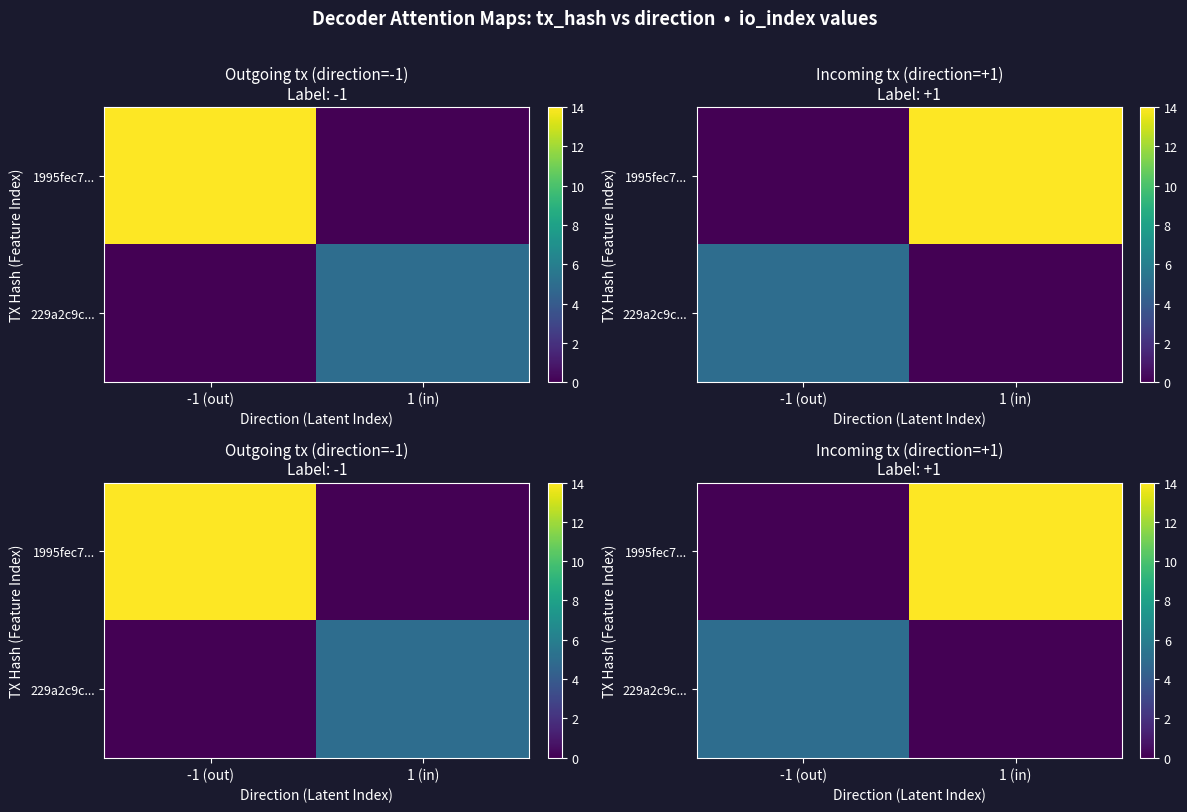

What is the difference between the maximum and minimum values in the 229a2c9c... series?

5